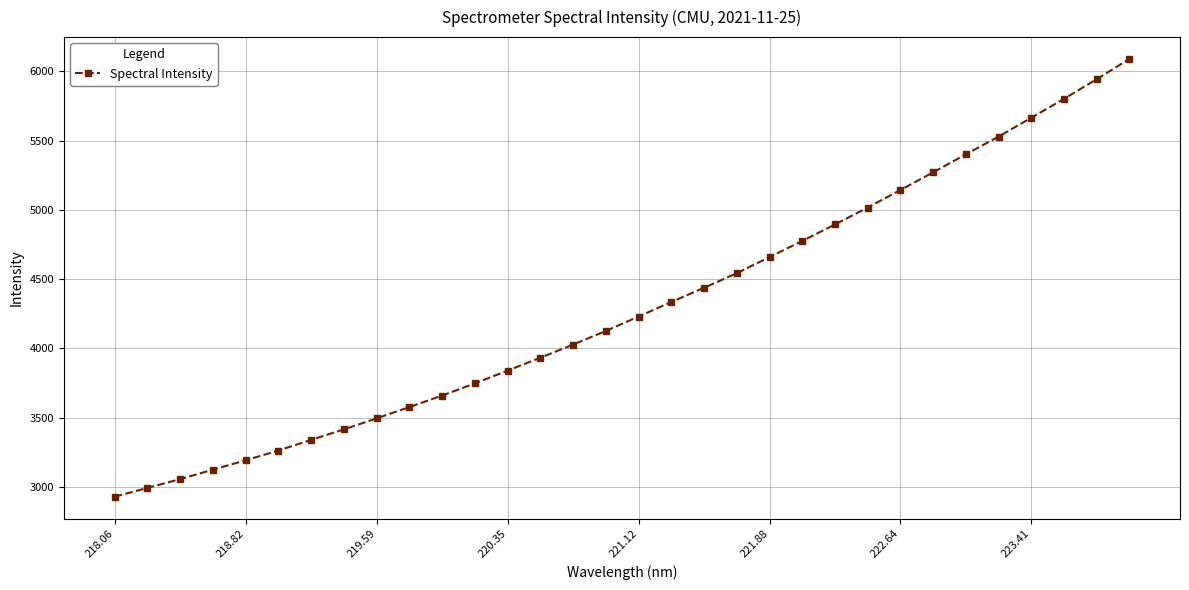

True or false: there are more than 1 points higher than both neighbors.

False